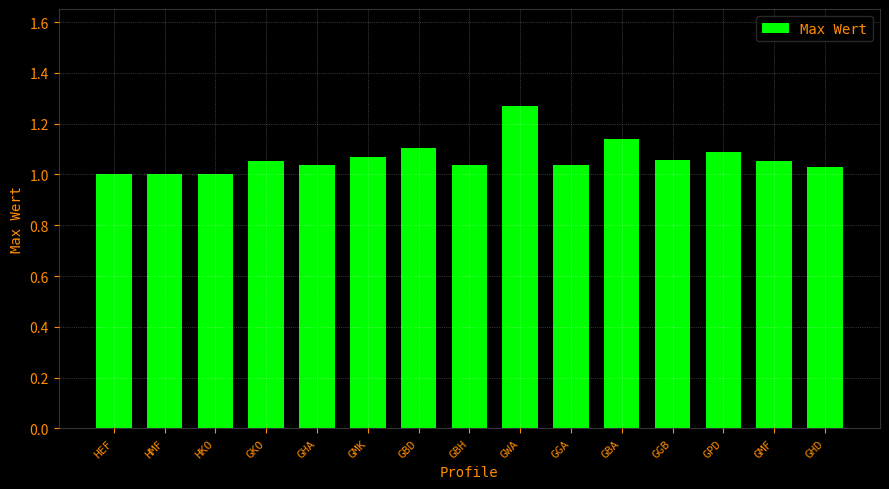

What is the change in value from GBD to GWA?

+0.2